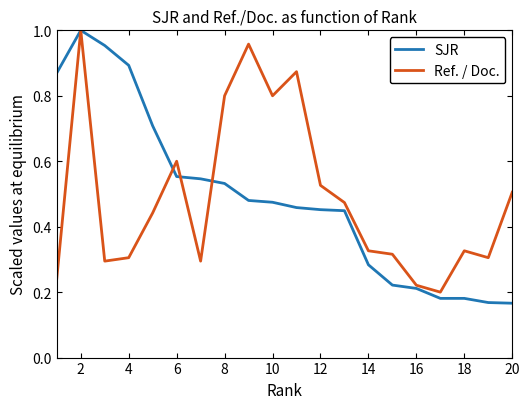

At how many categories does at least one series exceed 0?

20